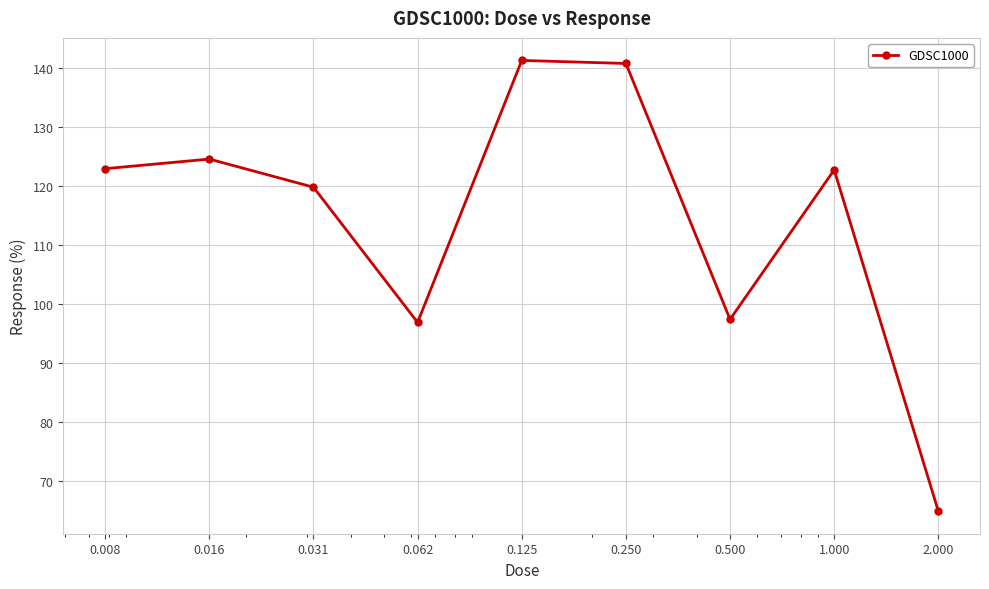

What is the difference between the maximum and minimum values?

76.3